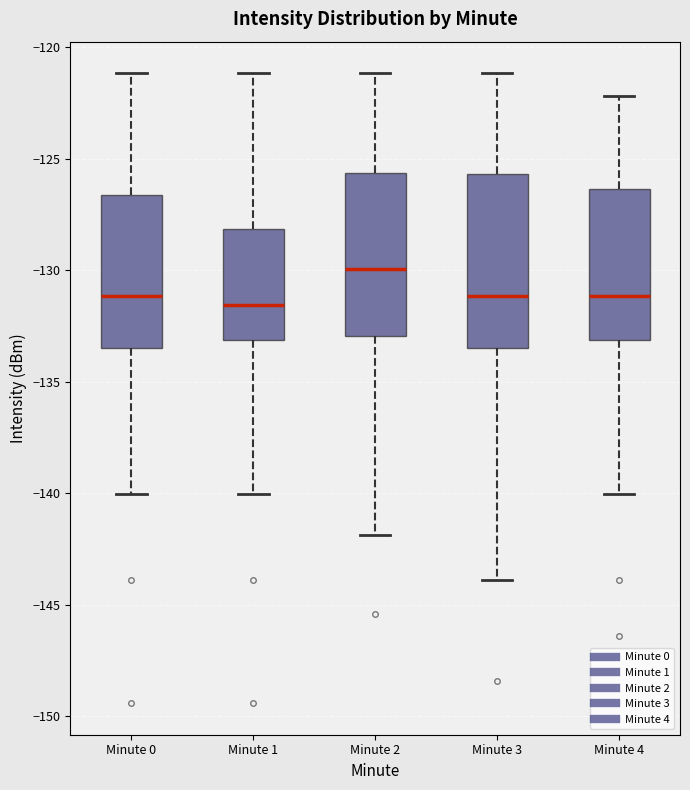

Reading left to right, transcribe this box plot: for each box, give where its median line is, the range the box spans, and where its two whiskers end, as read against the y-axis. The values are not printed on the chart, so give them approximately, as read against the axis.

Minute 0: median -131.0, box -133.5 to -126.5, whiskers -140.0 to -121.0
Minute 1: median -131.5, box -133.0 to -128.0, whiskers -140.0 to -121.0
Minute 2: median -130.0, box -133.0 to -125.5, whiskers -142.0 to -121.0
Minute 3: median -131.0, box -133.5 to -125.5, whiskers -144.0 to -121.0
Minute 4: median -131.0, box -133.0 to -126.5, whiskers -140.0 to -122.0